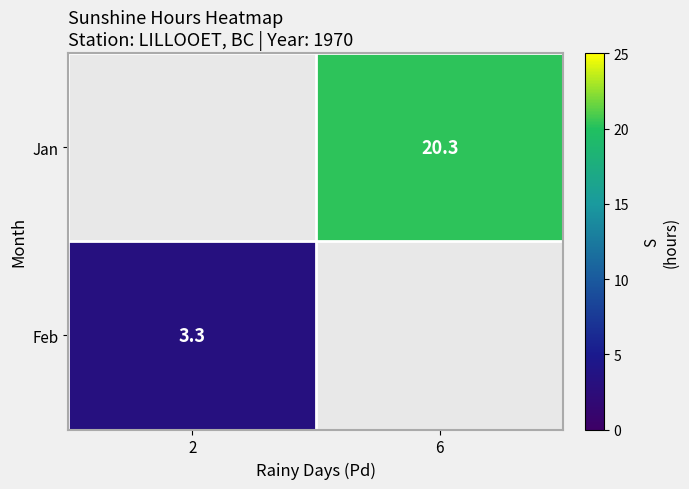

Is it true that Jan equals 20.3 at 6?

True